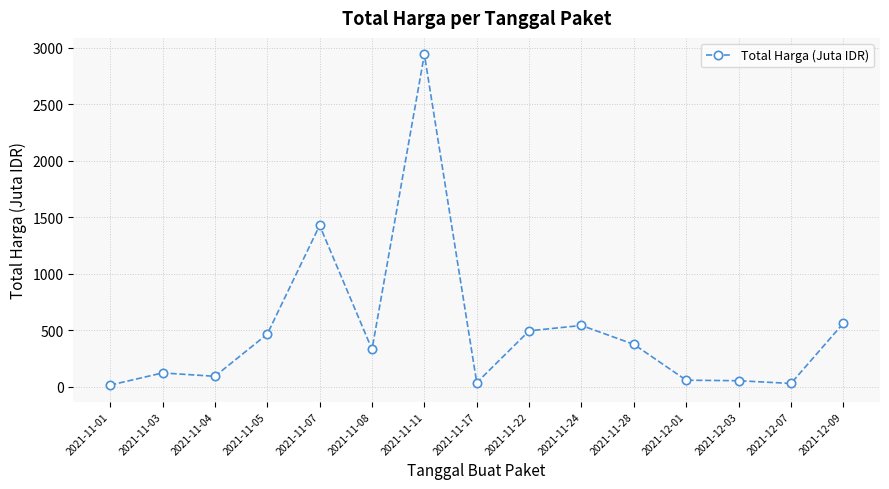

How many data points are less than 329?

7